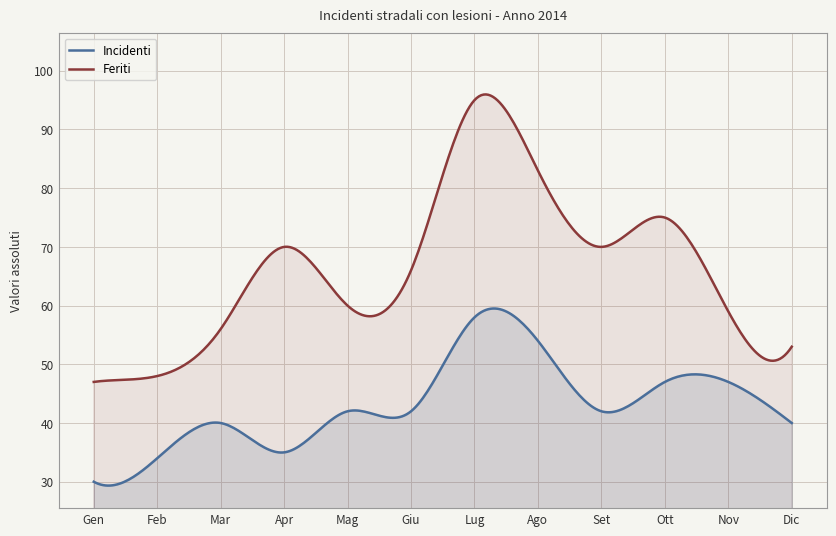

Which series has the largest total across all categories?

Feriti